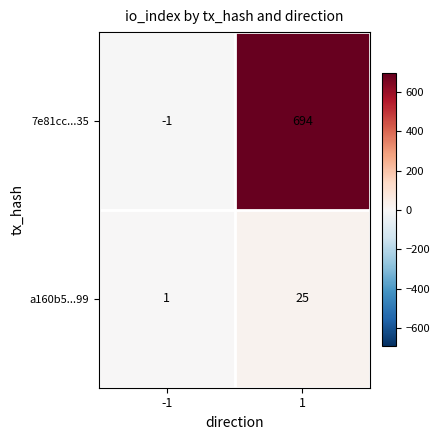

What is the difference between the highest and lowest values at 1?

669